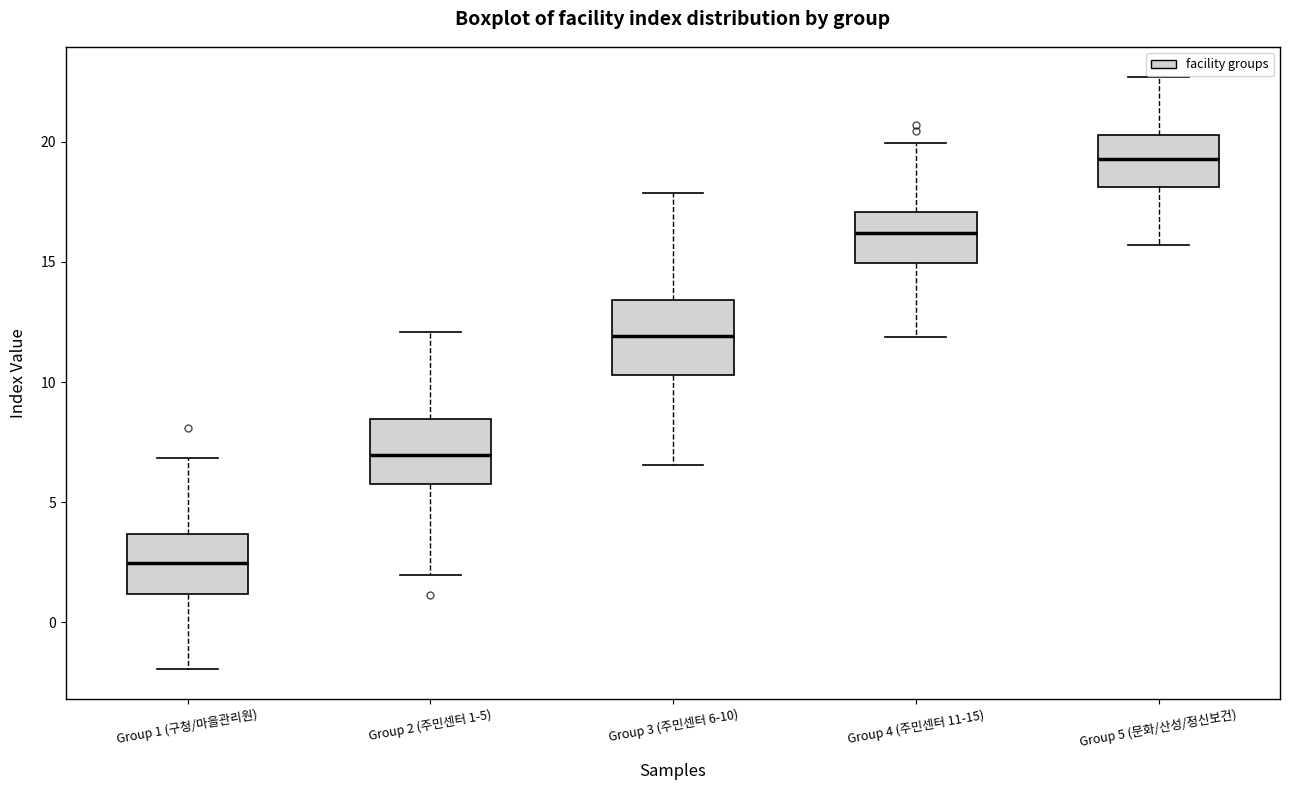

Where does the upper whisker of the box for Group 4 (주민센터 11-15) end on the y-axis? The values are not printed on the chart, so give them approximately, as read against the axis.

20.0